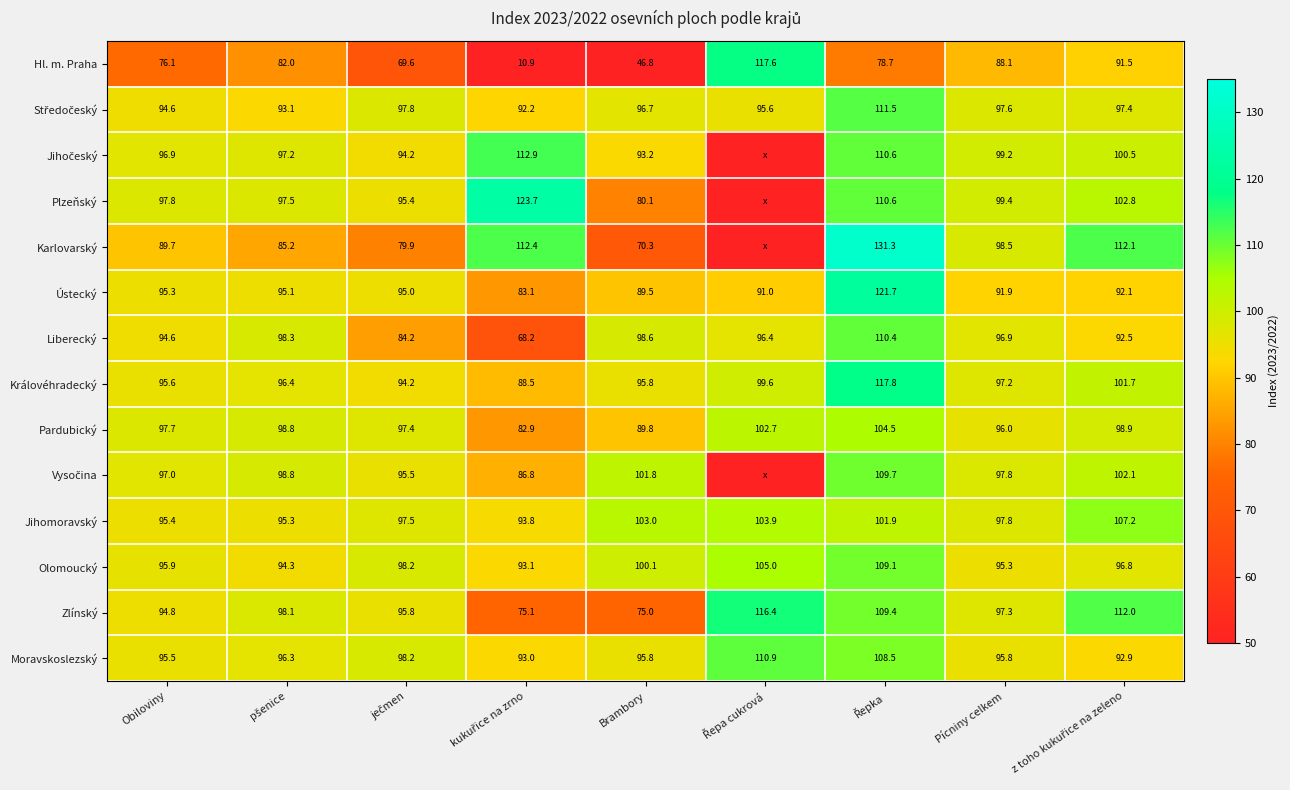

Is it true that Olomoucký equals 100.1 at Brambory?

True